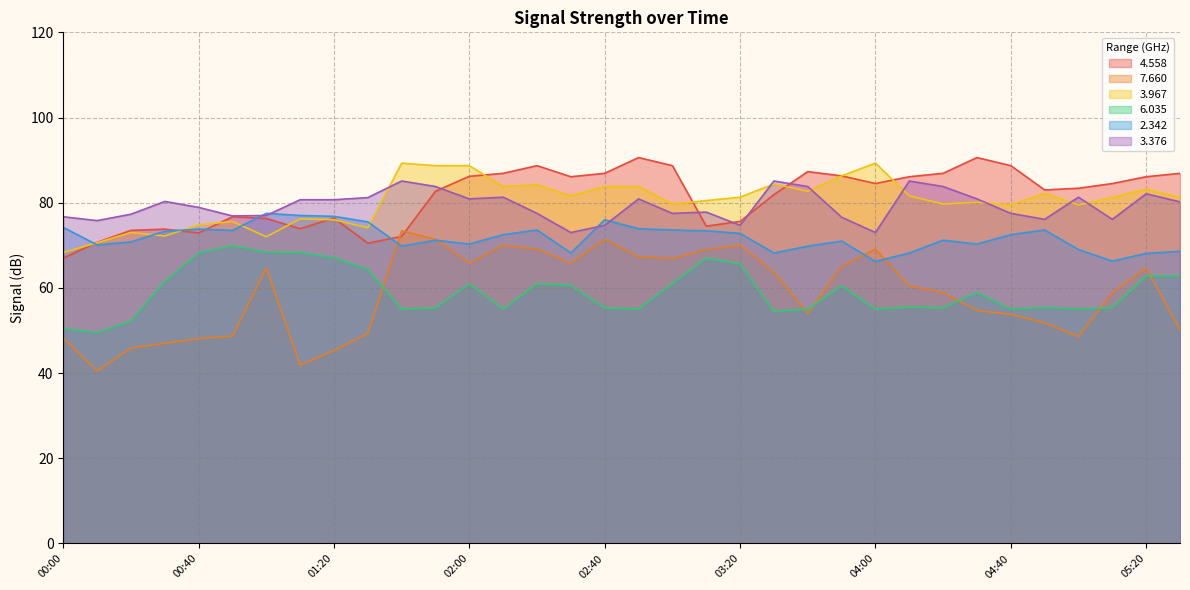

What is the difference between the highest and lowest values at 05:00?

34.8